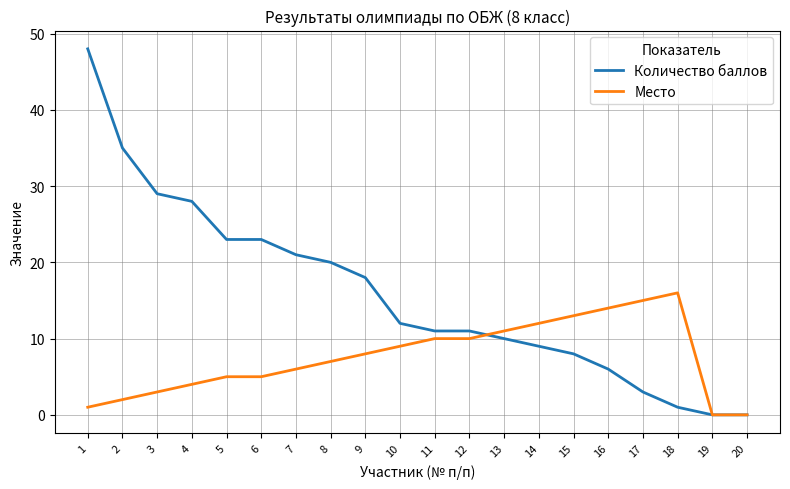

What is the difference between the second highest and second lowest values in the Количество баллов series?

35